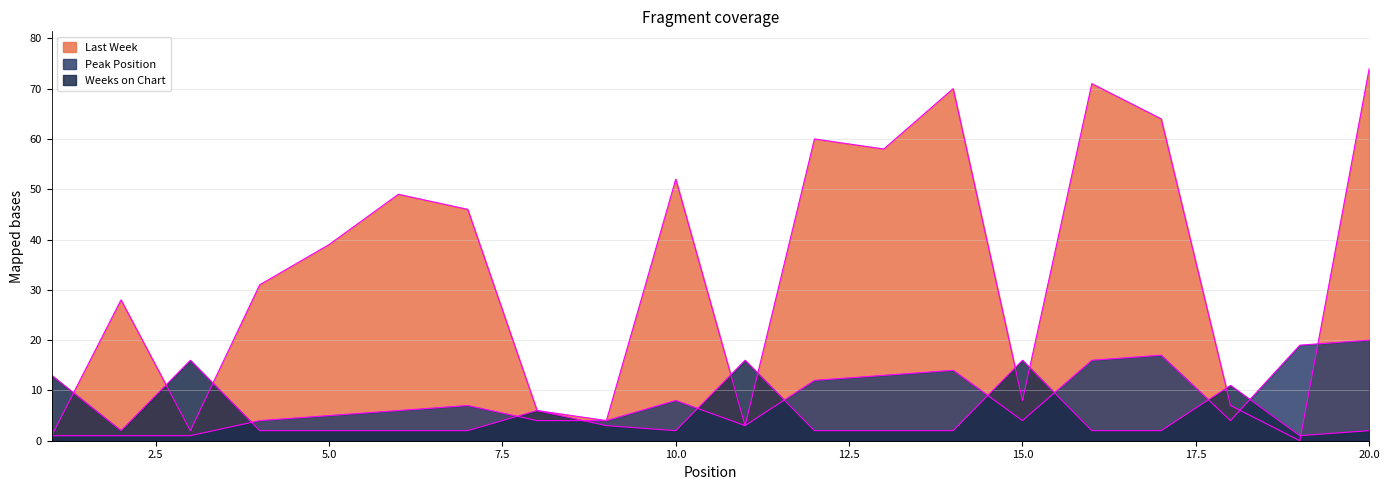

What is the difference between the Last Week values at 1 and 13?

57